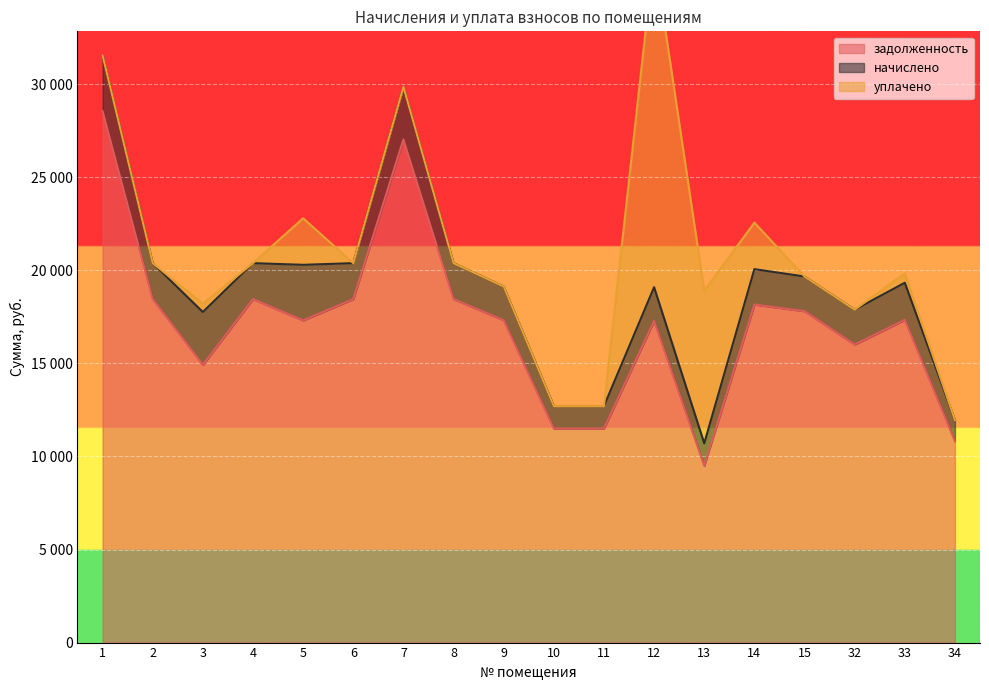

True or false: уплачено has more than 2 interior local peaks.

True